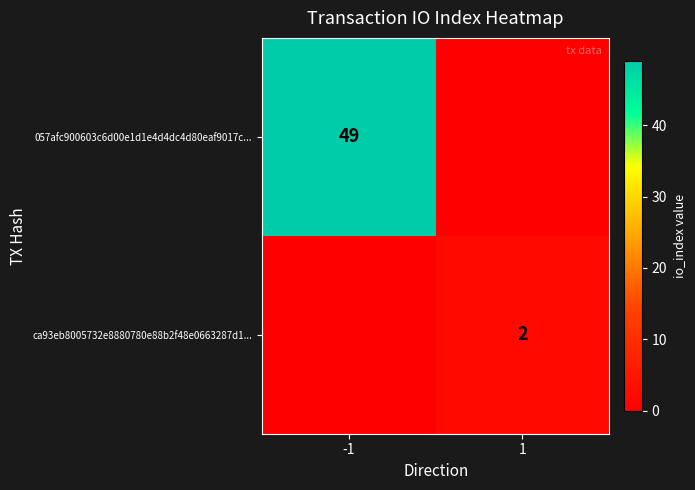

The ca93eb8005732e8880780e88b2f48e0663287d1... series shows 2 at 1. True or false?

True